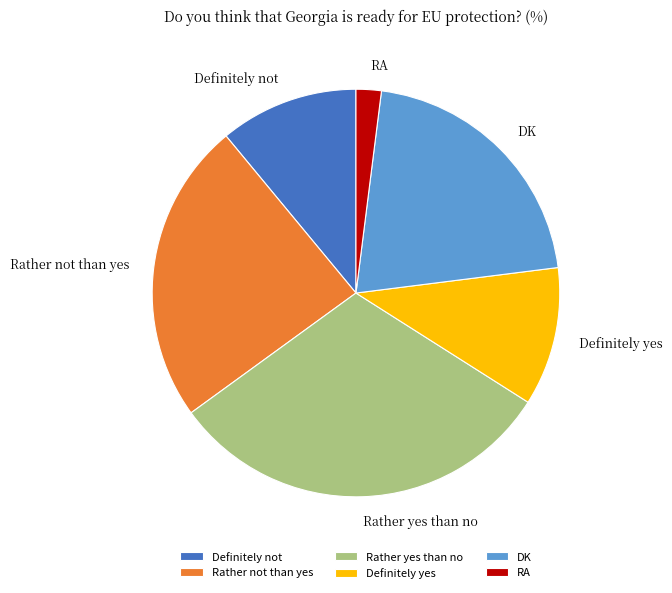

How many segments does this pie chart have?

6